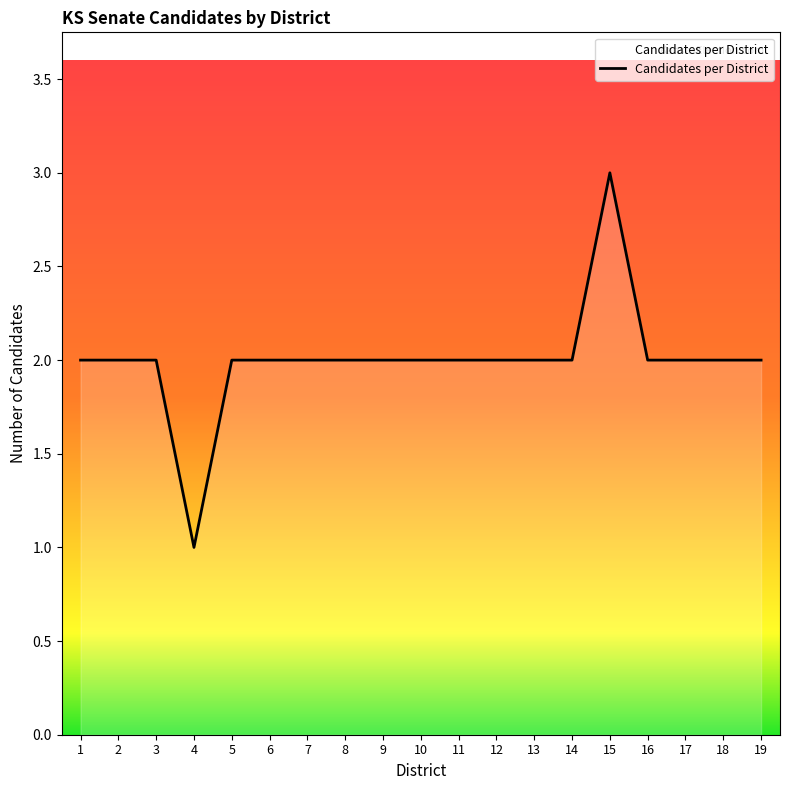

What is the maximum value shown in the chart?

3